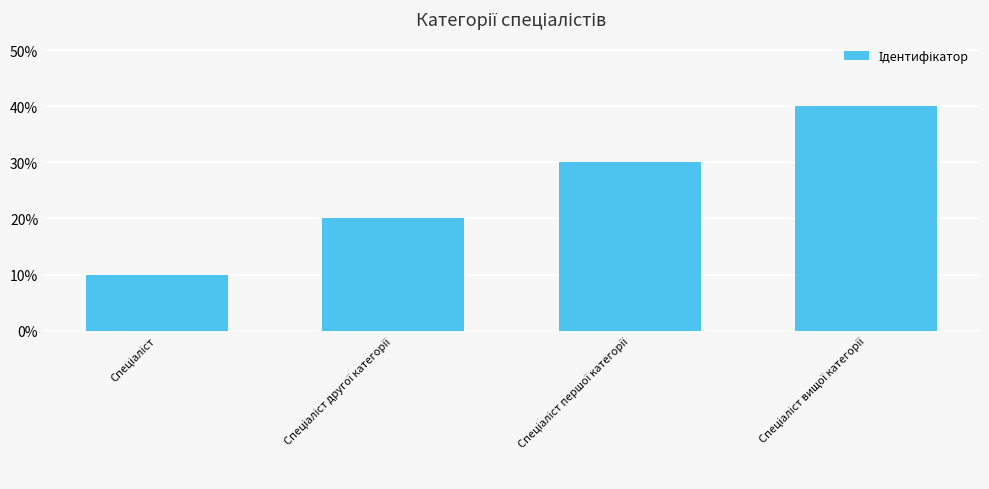

What is the change in value from Спеціаліст першої категорії to Спеціаліст вищої категорії?

+0.1